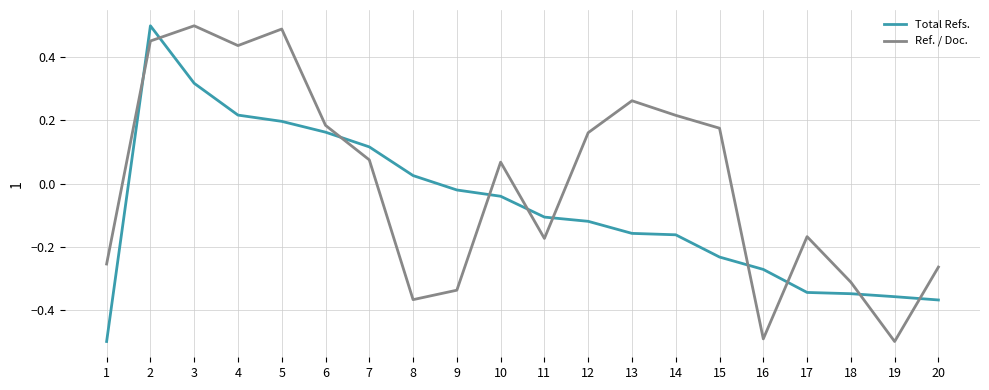

Between which two adjacent categories do Ref. / Doc. and Total Refs. first intersect?

1 and 2